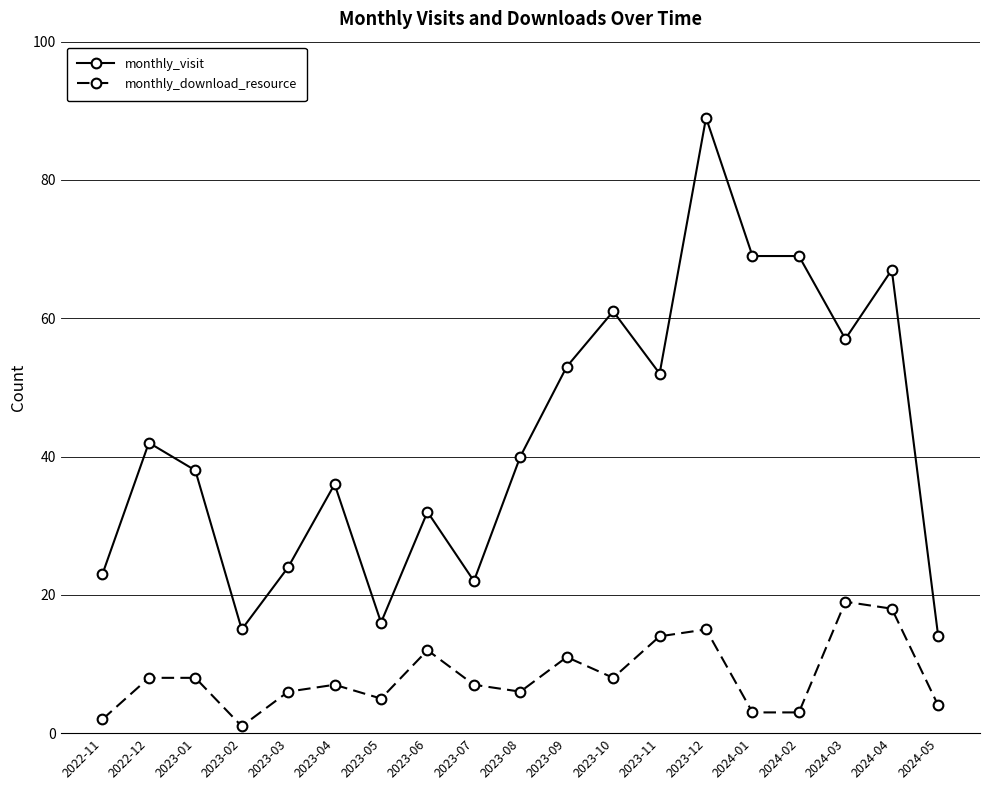

Does the chart have visible grid lines?

Yes